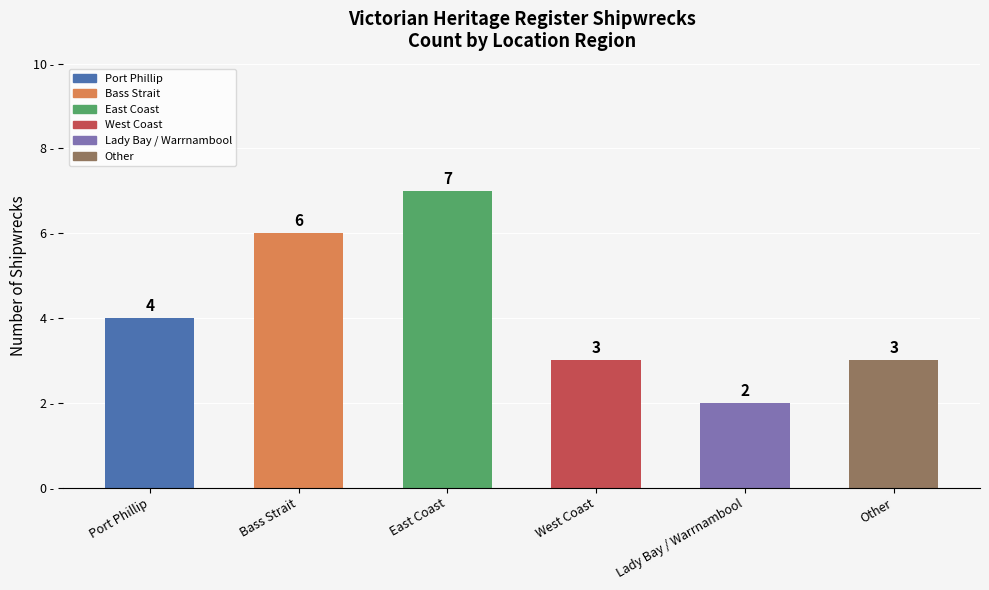

What is the smallest value displayed?

2